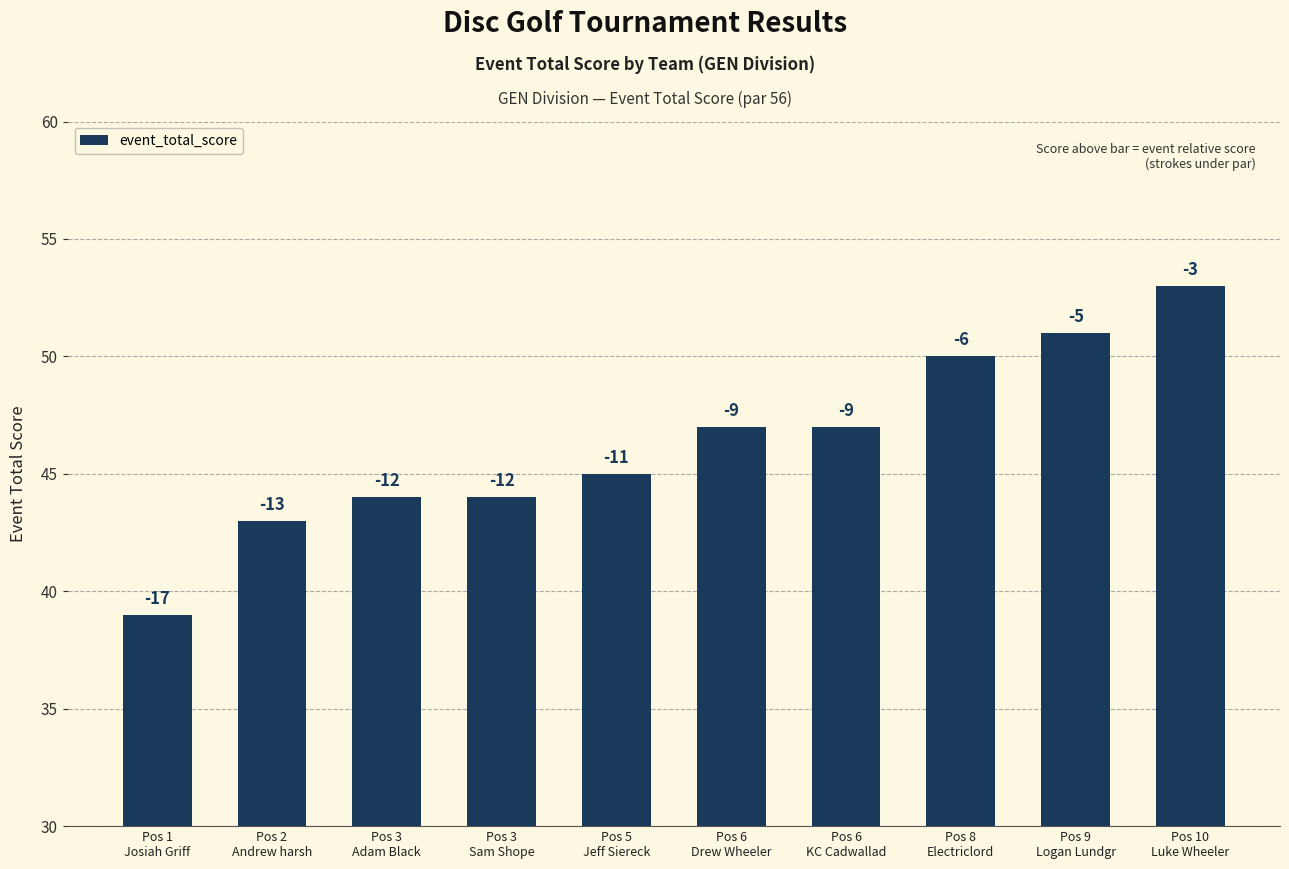

Which has a higher value, Pos 6
KC Cadwallad or Pos 9
Logan Lundgr?

Pos 9
Logan Lundgr